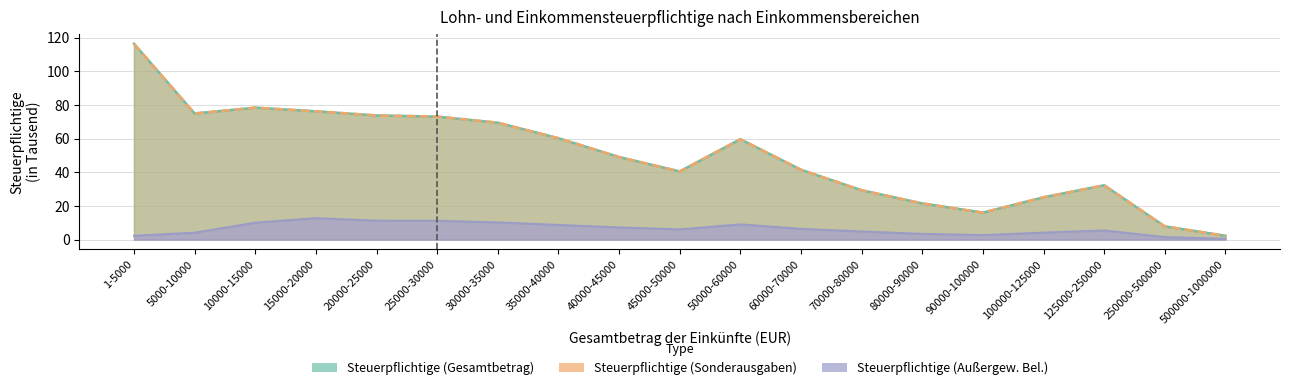

At which category is the sum across all series the highest?

1-5000